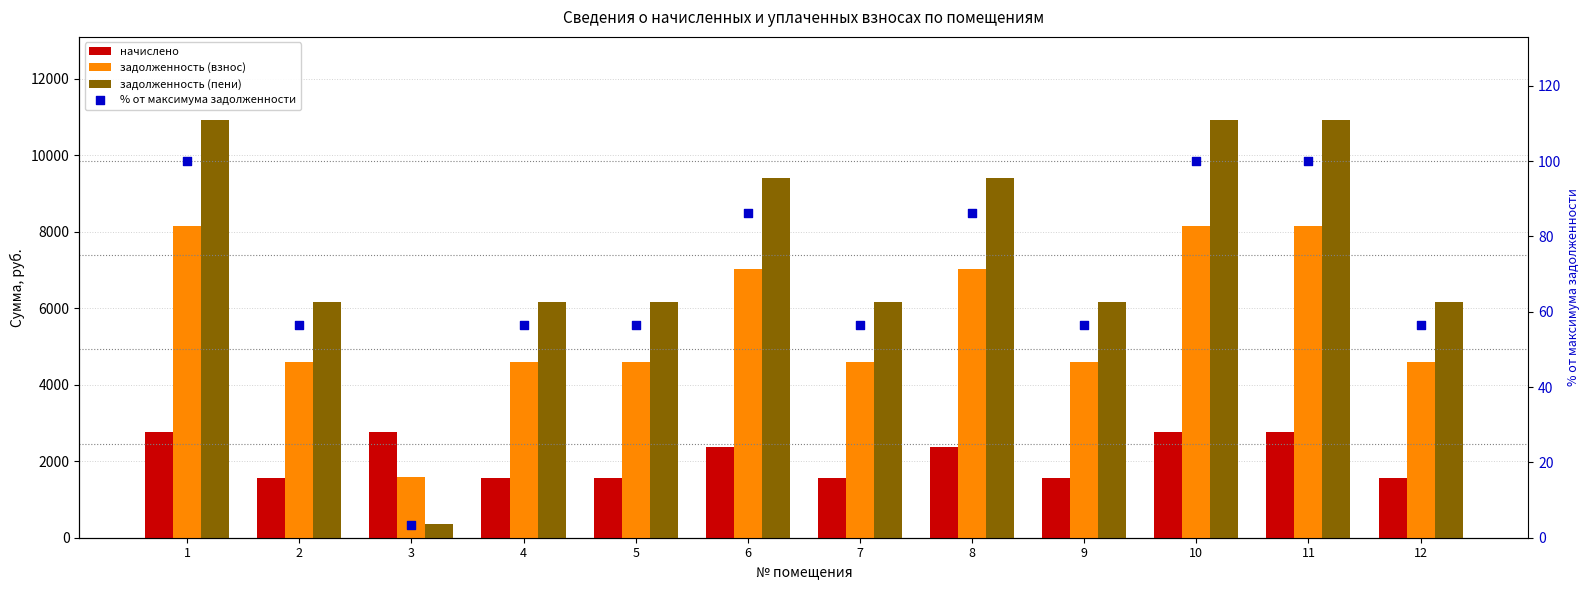

Is the value of задолженность (взнос) at 9 greater than the value of начислено at 10?

Yes